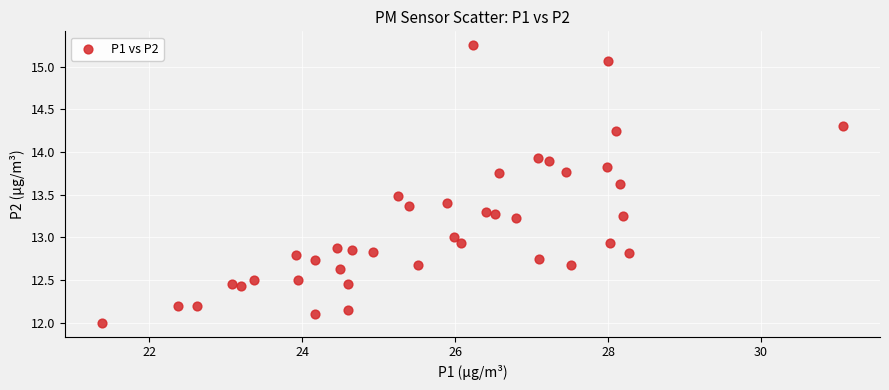

What is the range of X values (max minus min)?

9.7